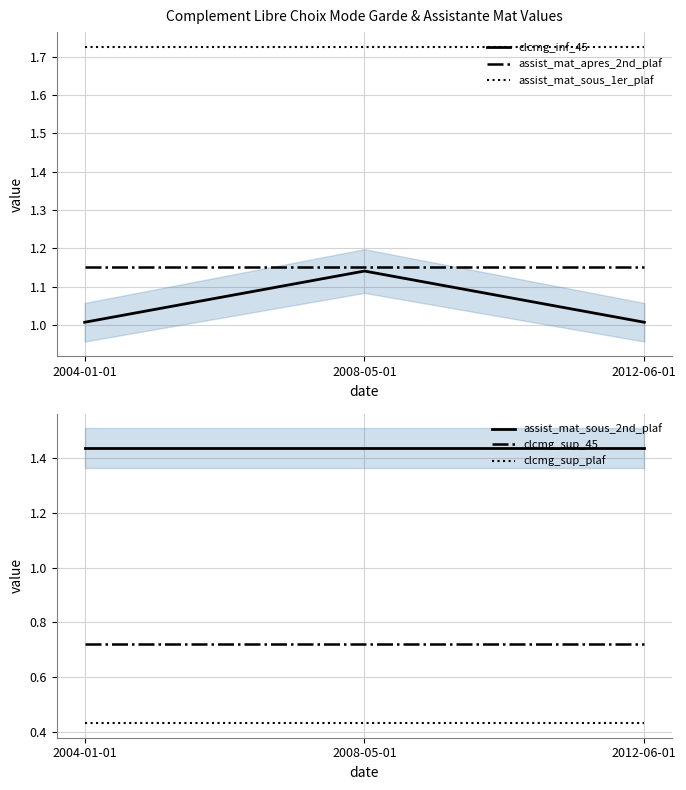

Is it true that clcmg_sup_45 equals 0.7 at 2008-05-01?

True